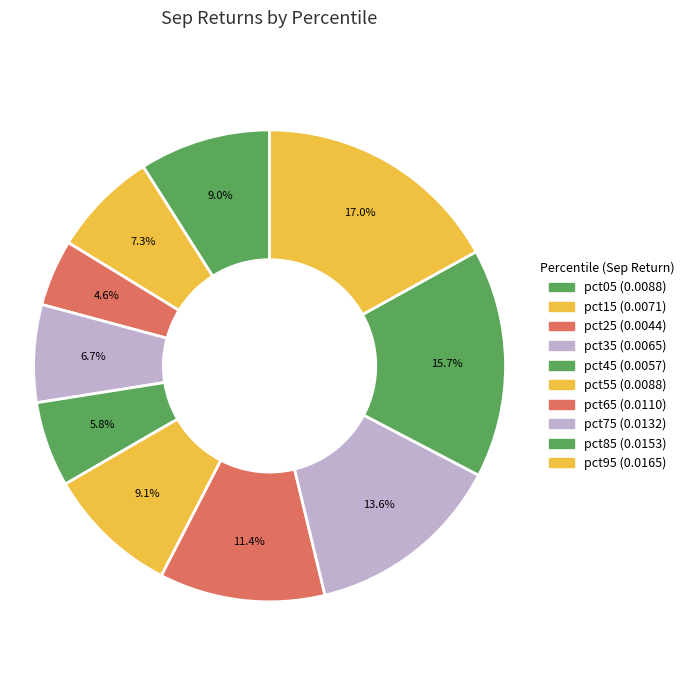

Count the number of slices in the pie.

10